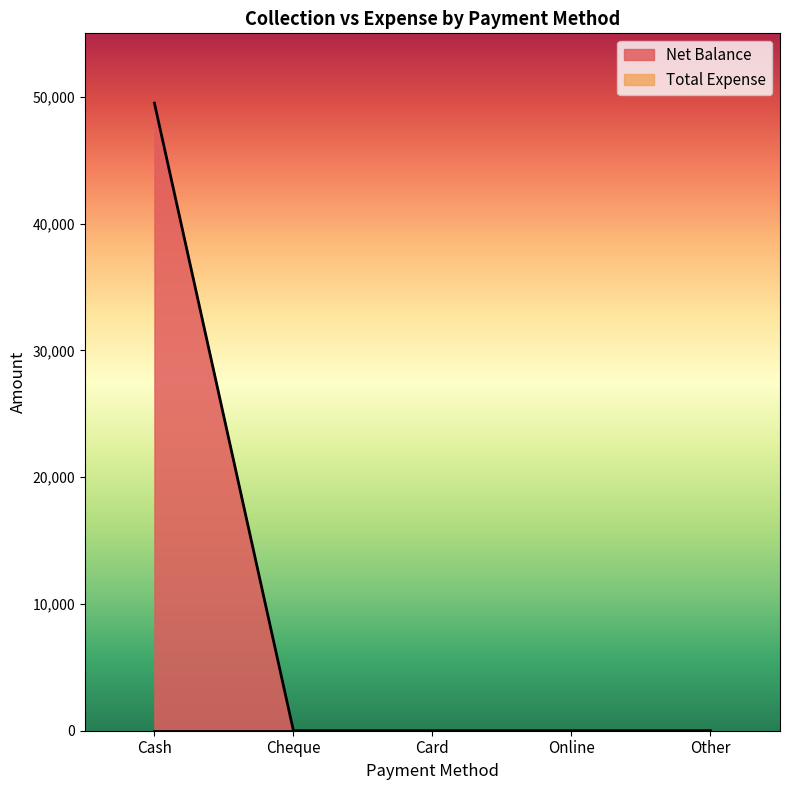

Between Online and Cheque, which is larger?

Online